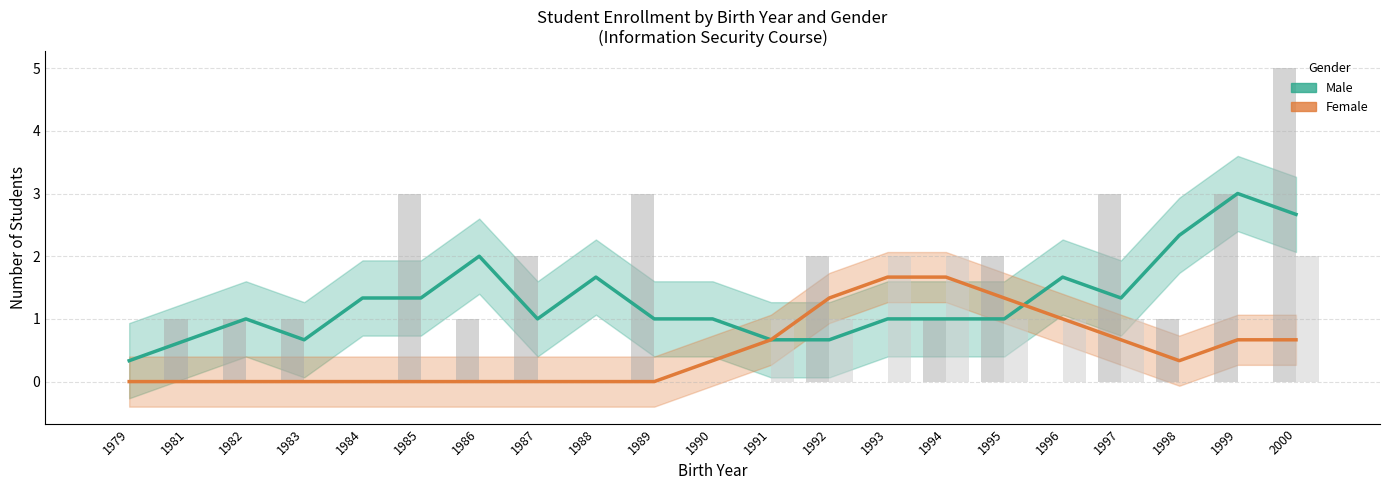

How many Female (raw) values are between 0 and 1?

18